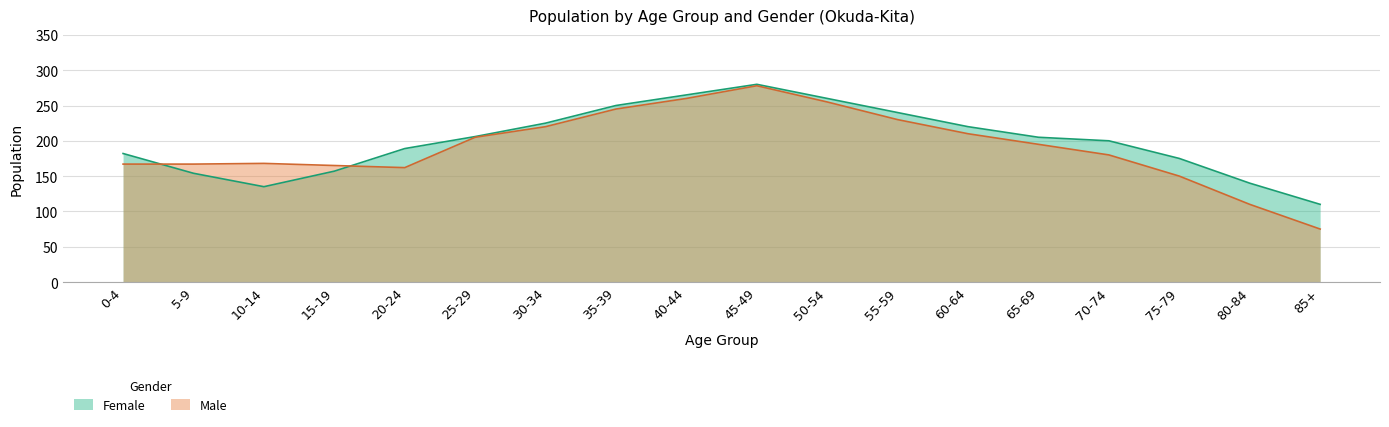

What is the total value across all series at 0-4?

349